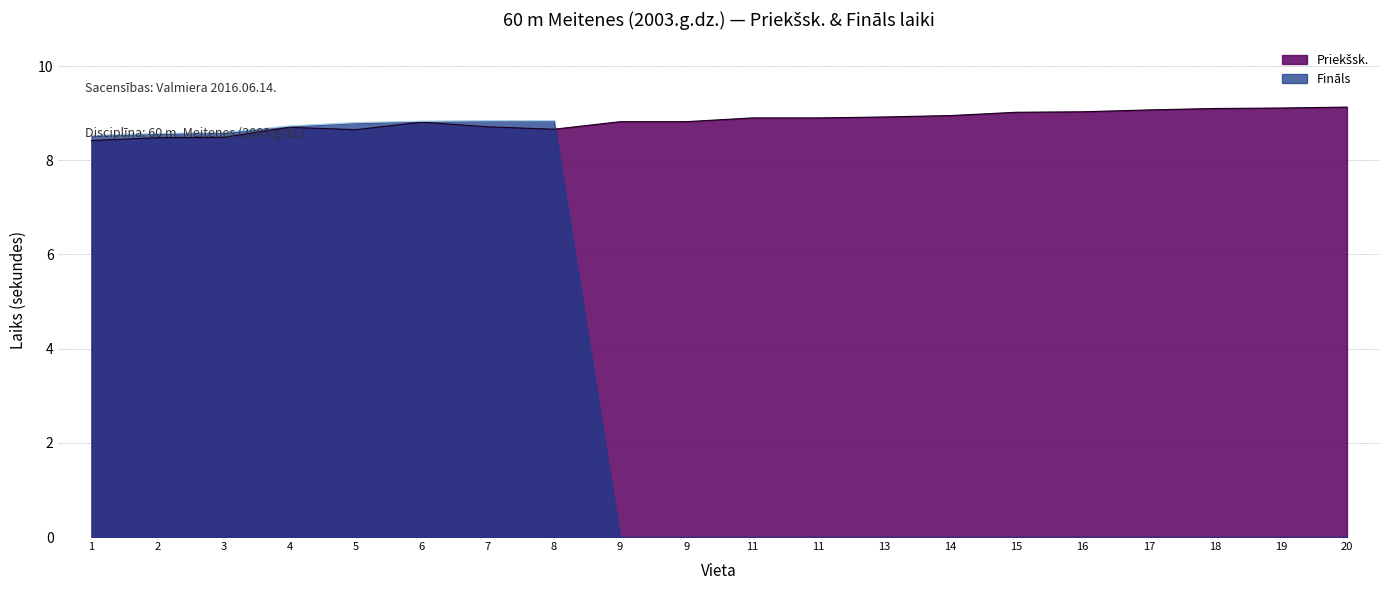

At which category does the data reach its first local peak?

4